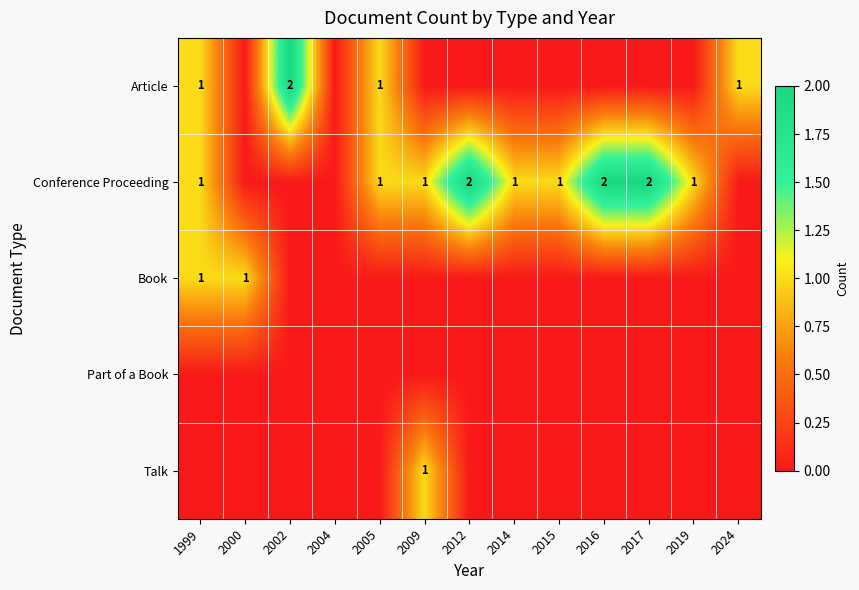

Which category has the lowest value across all series?

2000